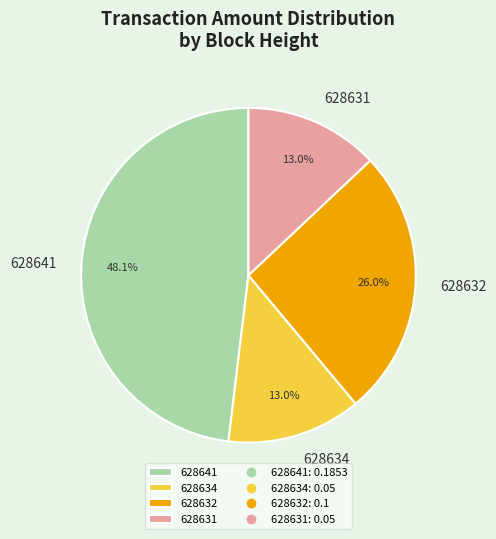

Which slice is the largest?

628641